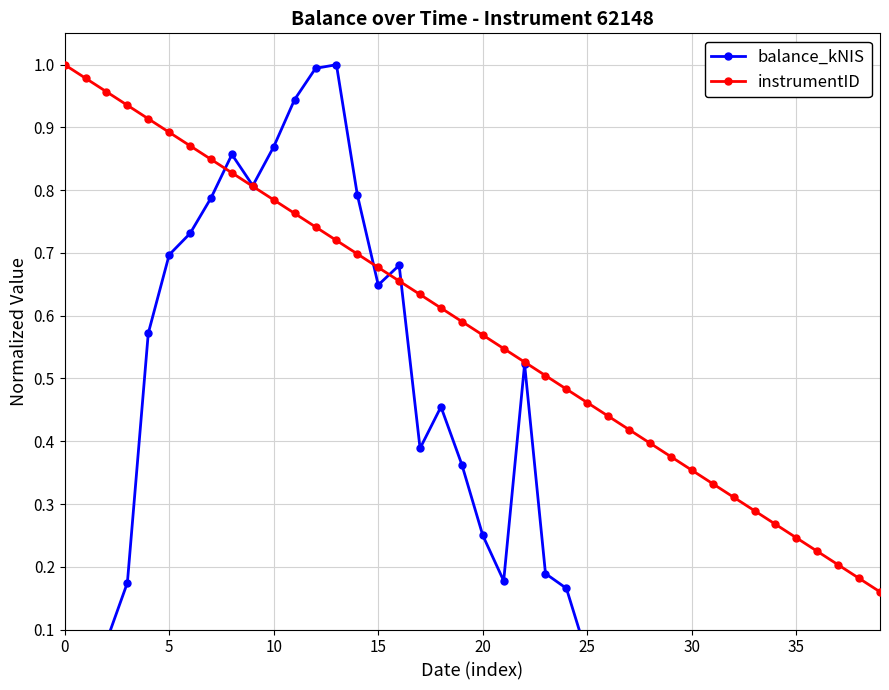

At which category is the sum across all series the highest?

12